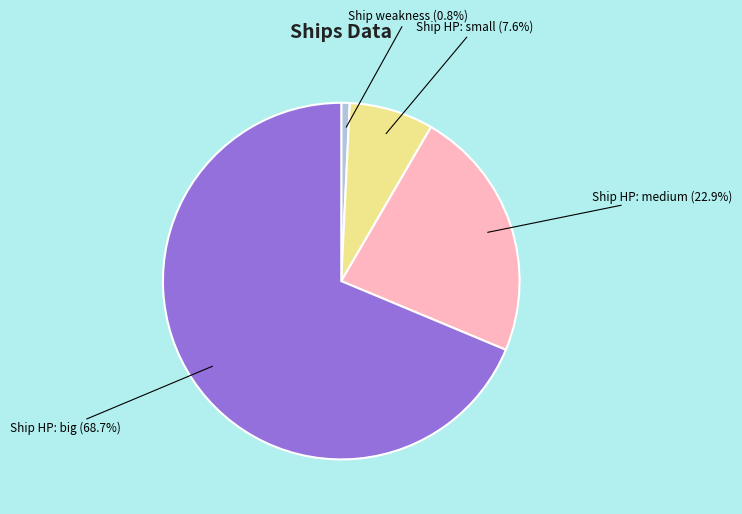

Is there any slice that represents more than half of the pie?

Yes